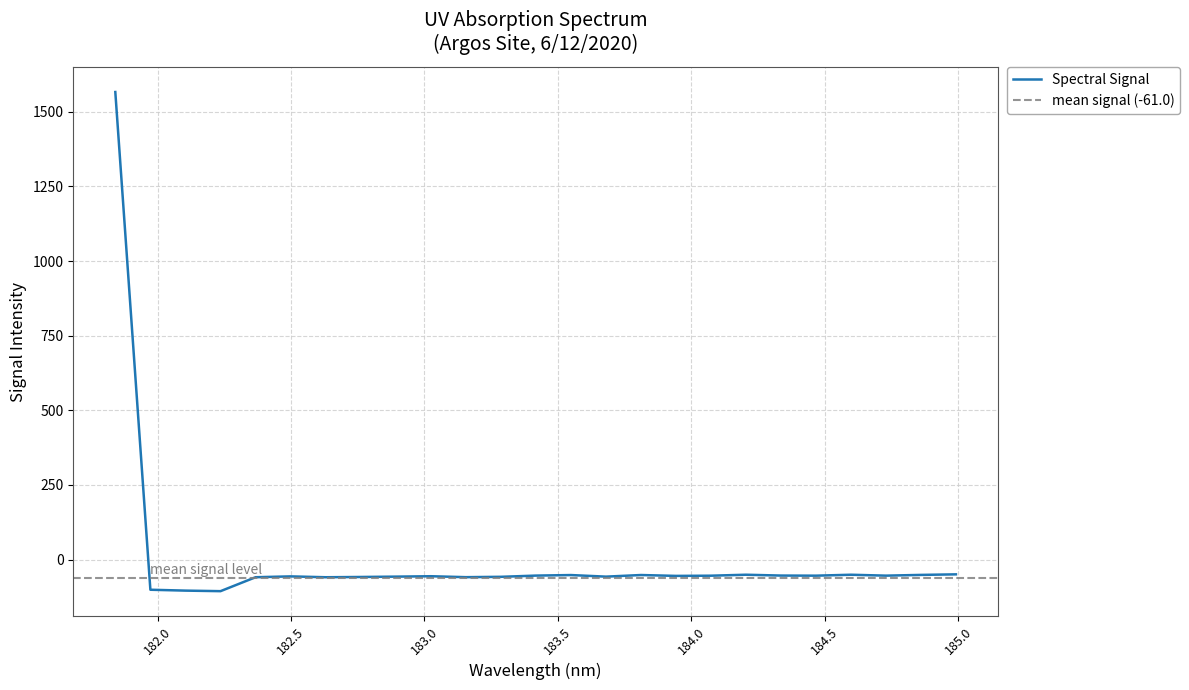

Reading left to right, list all the values displayed in this chart.

1566.3	-101.2	-104.2	-106.0	-59.3	-56.5	-59.4	-58.5	-57.3	-56.0	-59.1	-57.9	-53.9	-52.0	-57.3	-51.9	-54.9	-54.2	-50.9	-53.8	-54.1	-51.0	-54.0	-51.5	-49.7